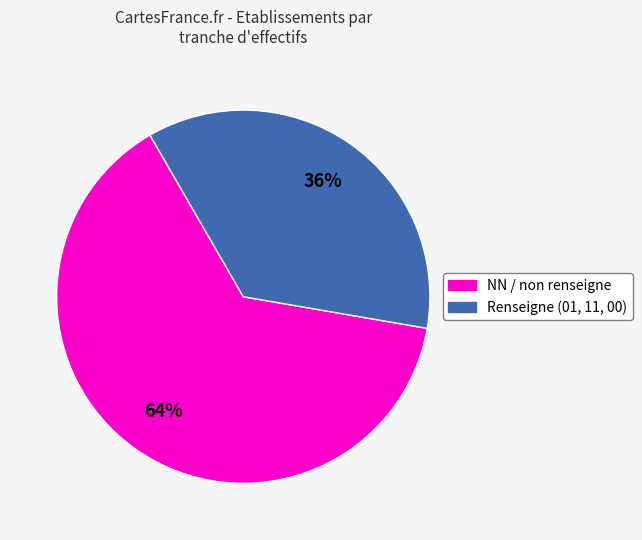

To the nearest percent, what is the average slice percentage?

50%